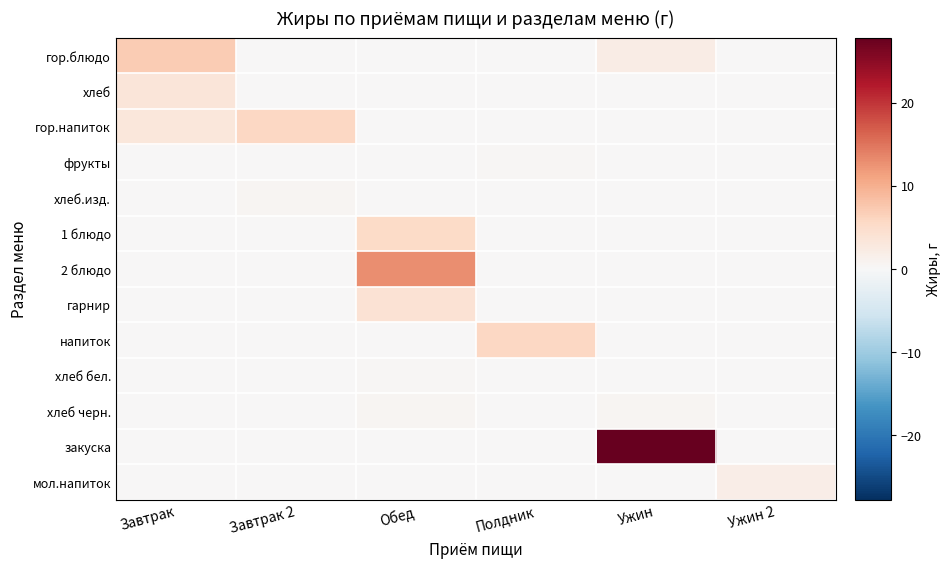

What is the greatest value displayed?

27.8